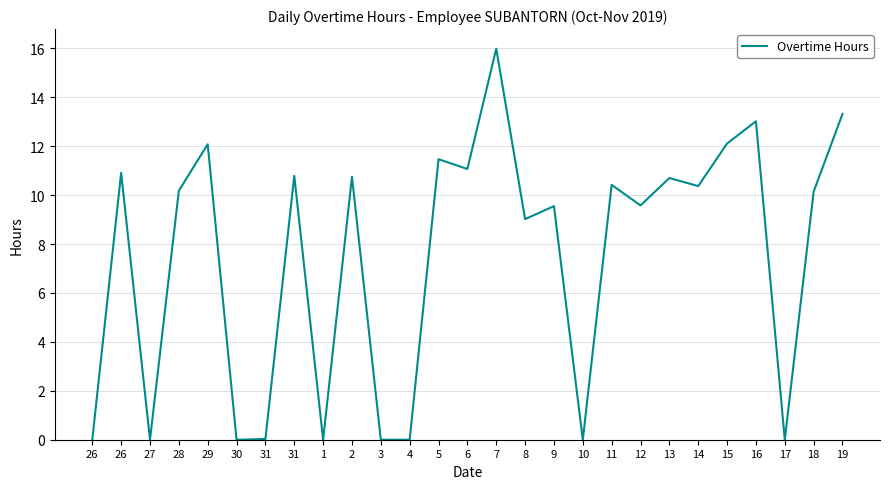

What is the change in value from 10 to 15?

+12.1